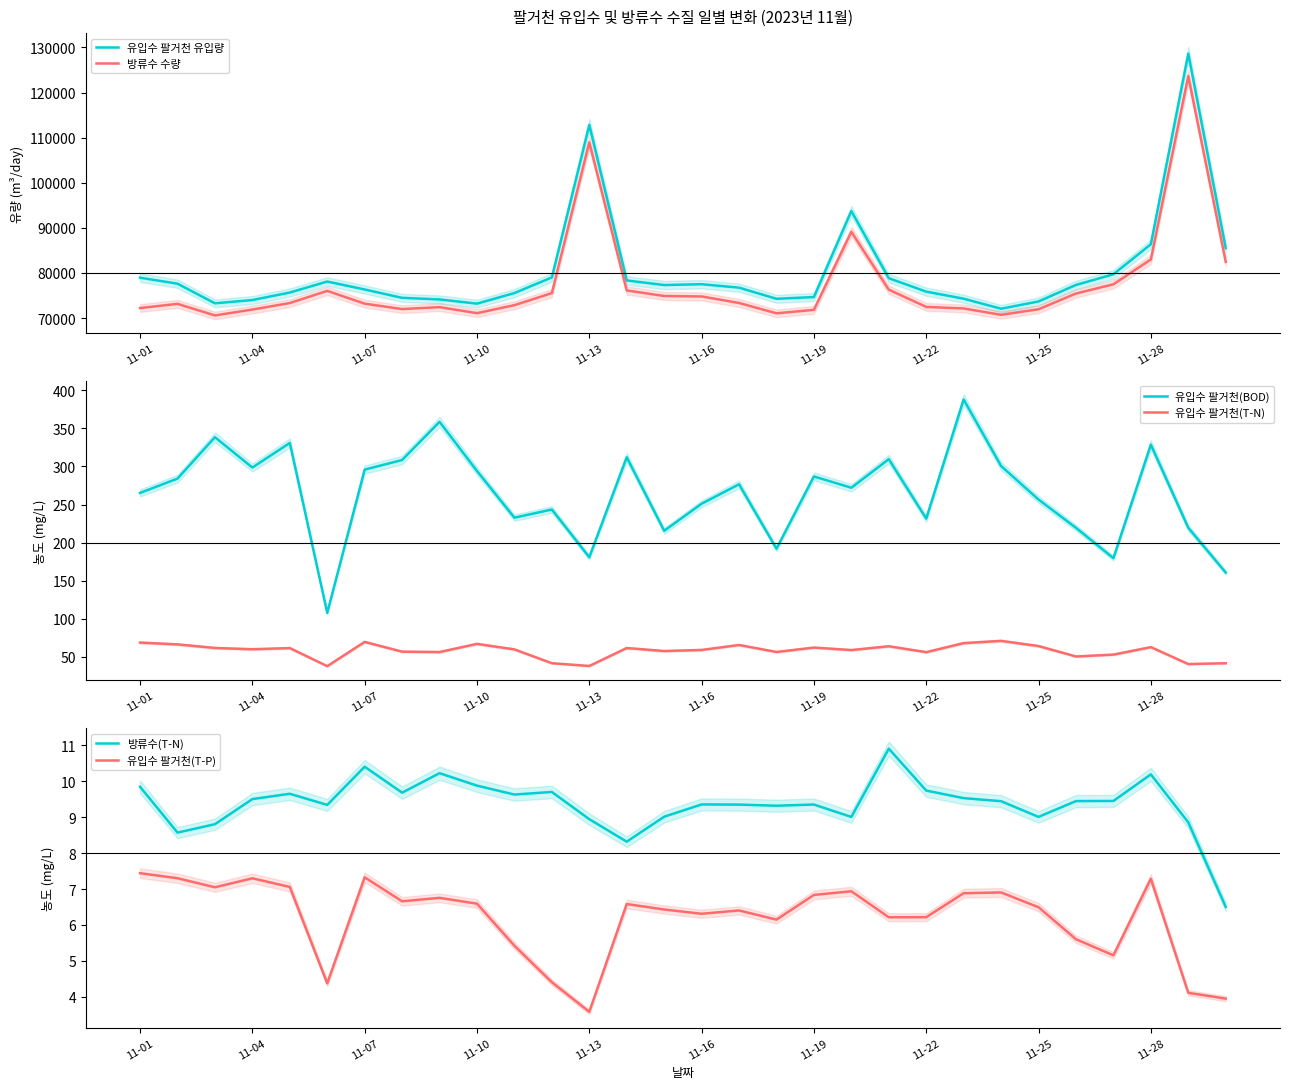

The value of 방류수 수량 at 11-10 is 71076. True or false?

True